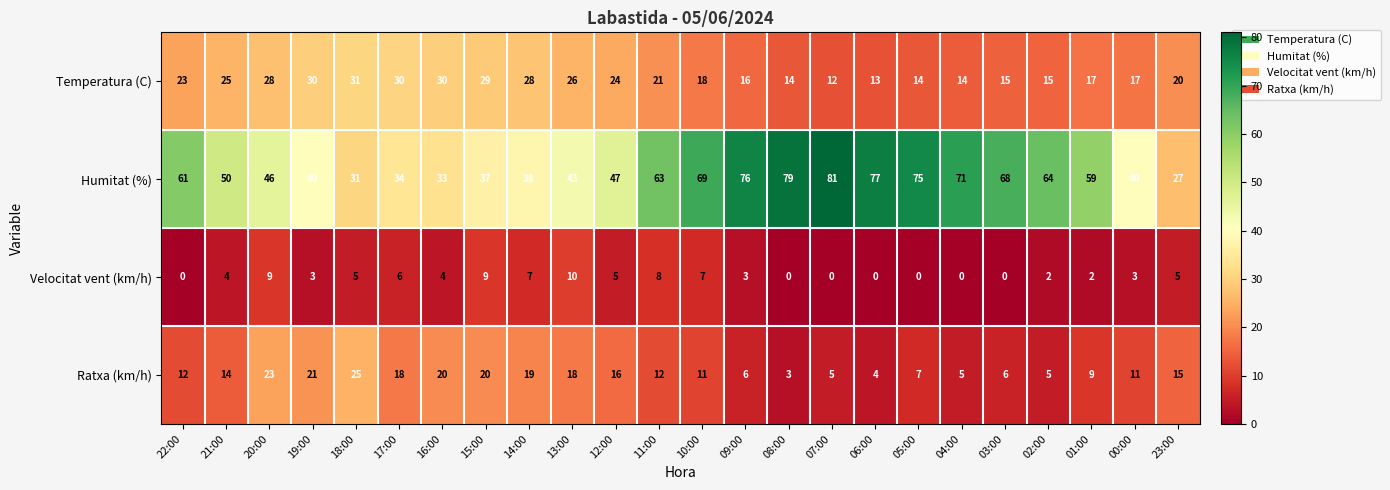

True or false: Temperatura (C) has a value of 3 at 03:00.

False